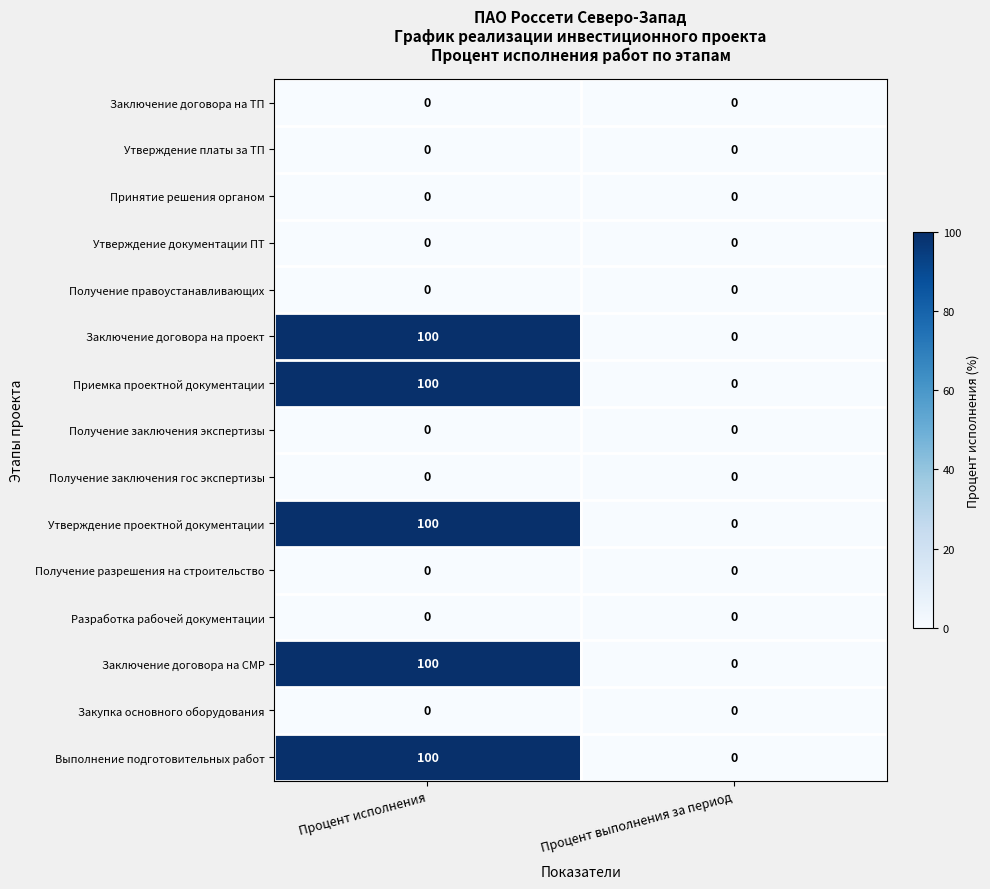

True or false: Получение правоустанавливающих has a value of 0 at Процент исполнения.

True